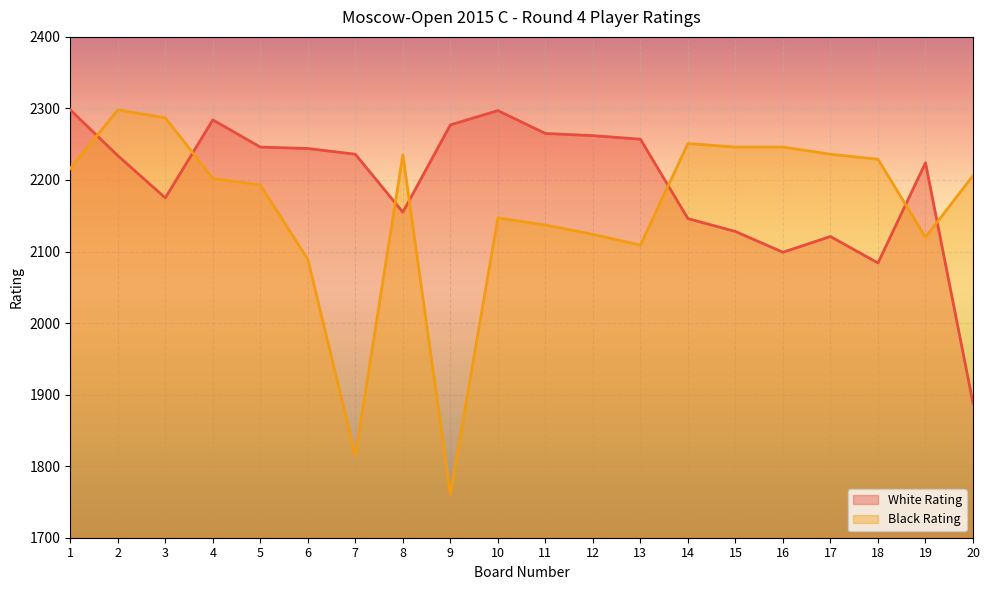

What is the average value of the White Rating series?

2196